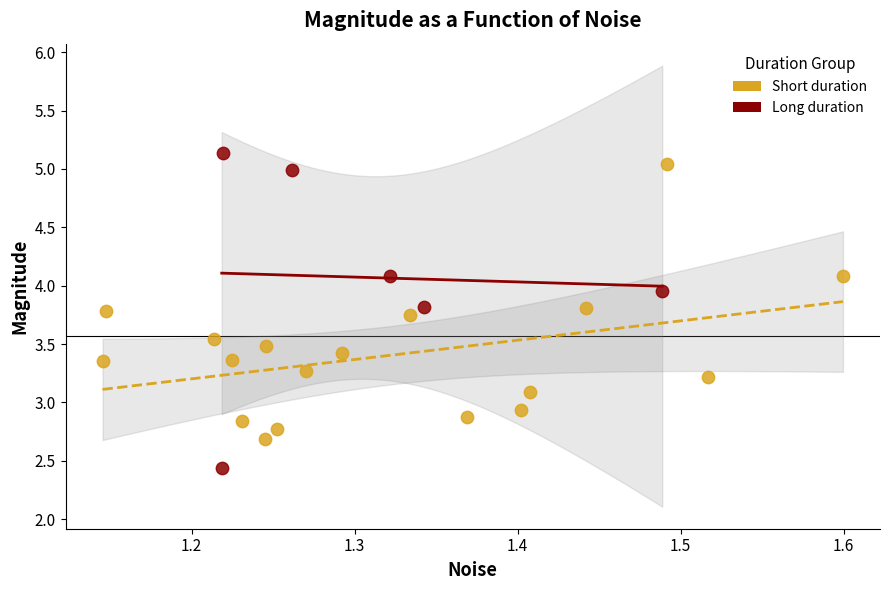

Which series reaches the minimum Y coordinate?

Long duration